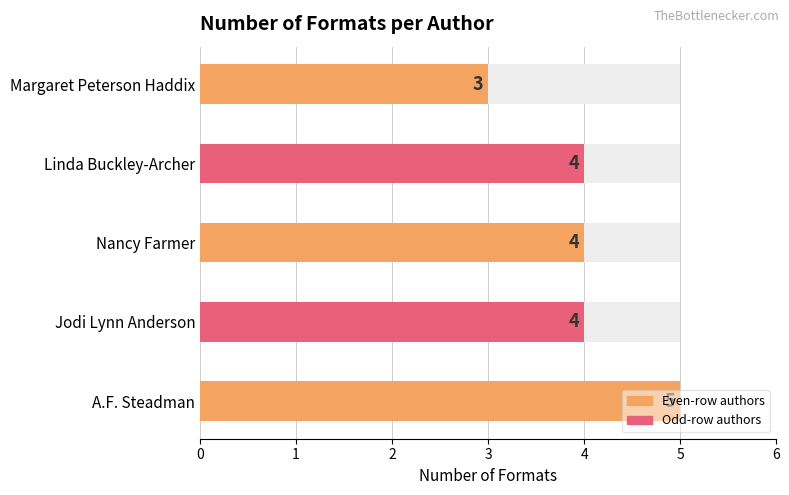

Rank the categories by value from lowest to highest.

Margaret Peterson Haddix, Jodi Lynn Anderson, Nancy Farmer, Linda Buckley-Archer, A.F. Steadman